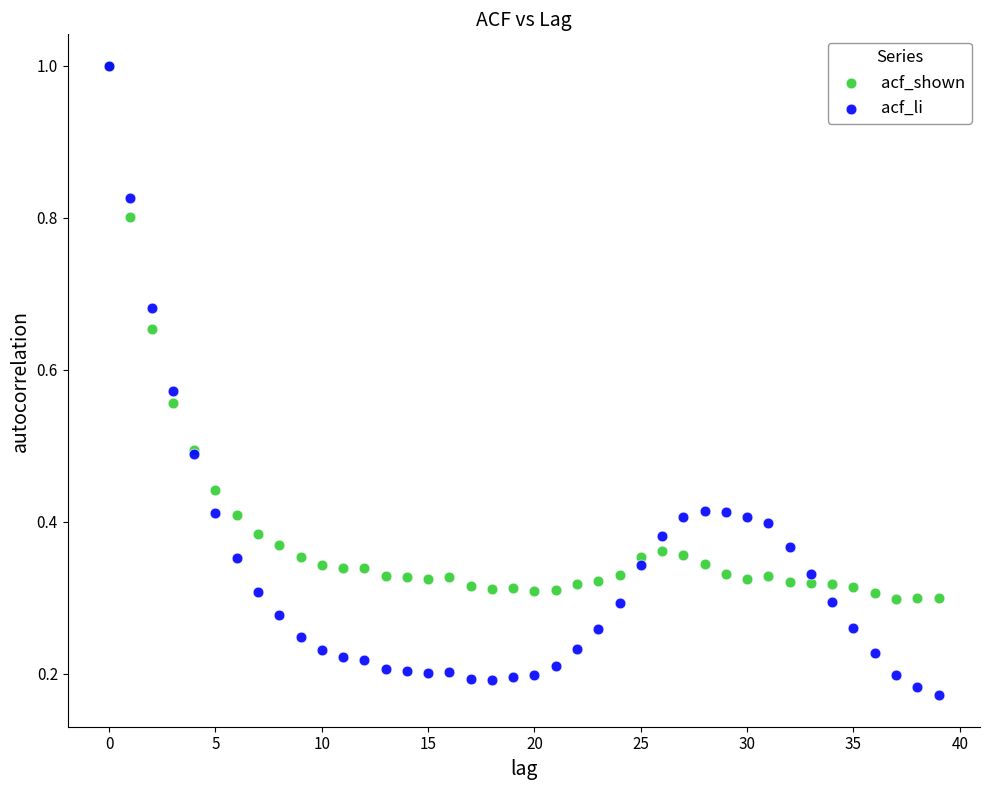

Which series reaches the minimum Y coordinate?

acf_li